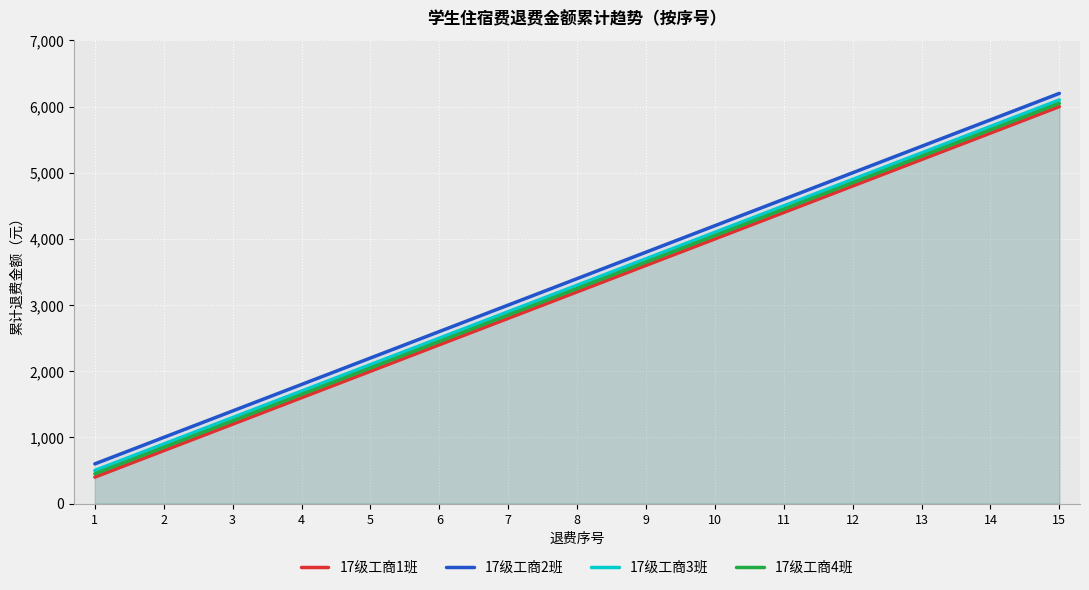

Reading left to right, transcribe all the data shown in this chart.

17级工商1班: 400	800	1200	1600	2000	2400	2800	3200	3600	4000	4400	4800	5200	5600	6000
17级工商2班: 600	1000	1400	1800	2200	2600	3000	3400	3800	4200	4600	5000	5400	5800	6200
17级工商3班: 500	900	1300	1700	2100	2500	2900	3300	3700	4100	4500	4900	5300	5700	6100
17级工商4班: 450	850	1250	1650	2050	2450	2850	3250	3650	4050	4450	4850	5250	5650	6050